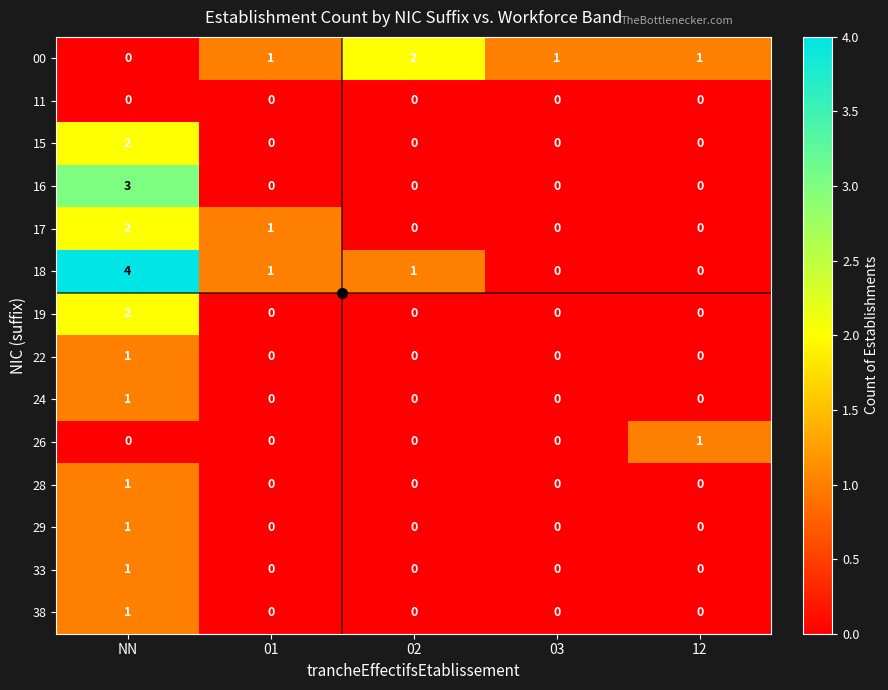

The 17 series shows -1 at 03. True or false?

False